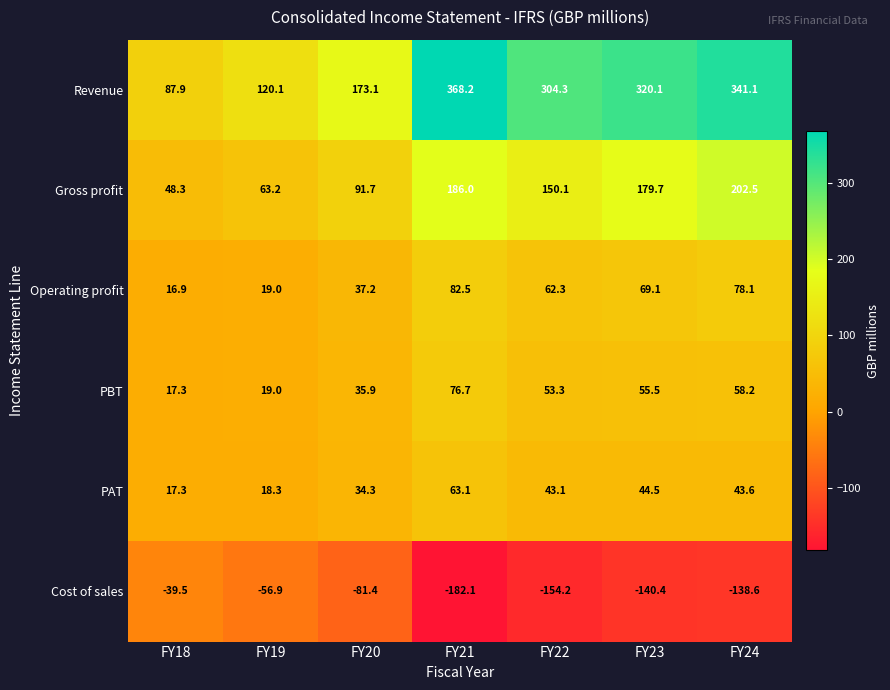

Is it true that PAT equals 43.1 at FY22?

True